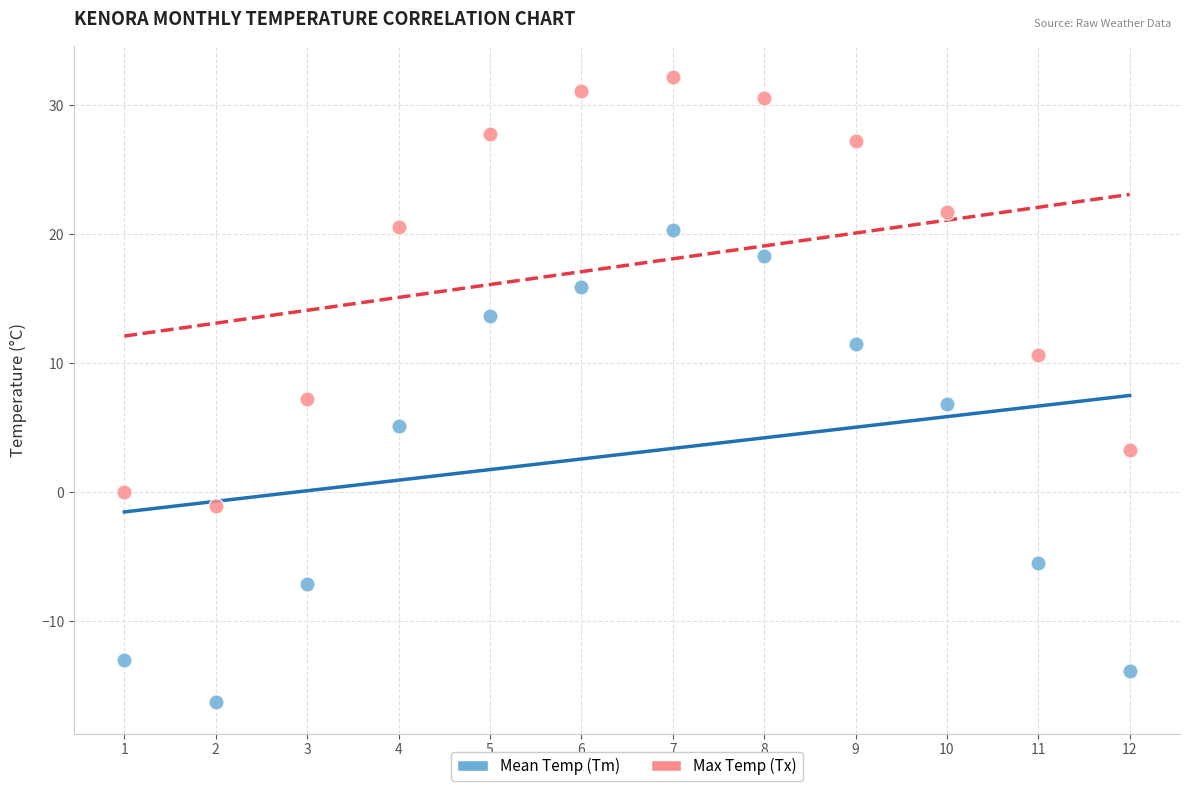

What are all the series names shown in the legend?

Mean Temp (Tm), Max Temp (Tx)